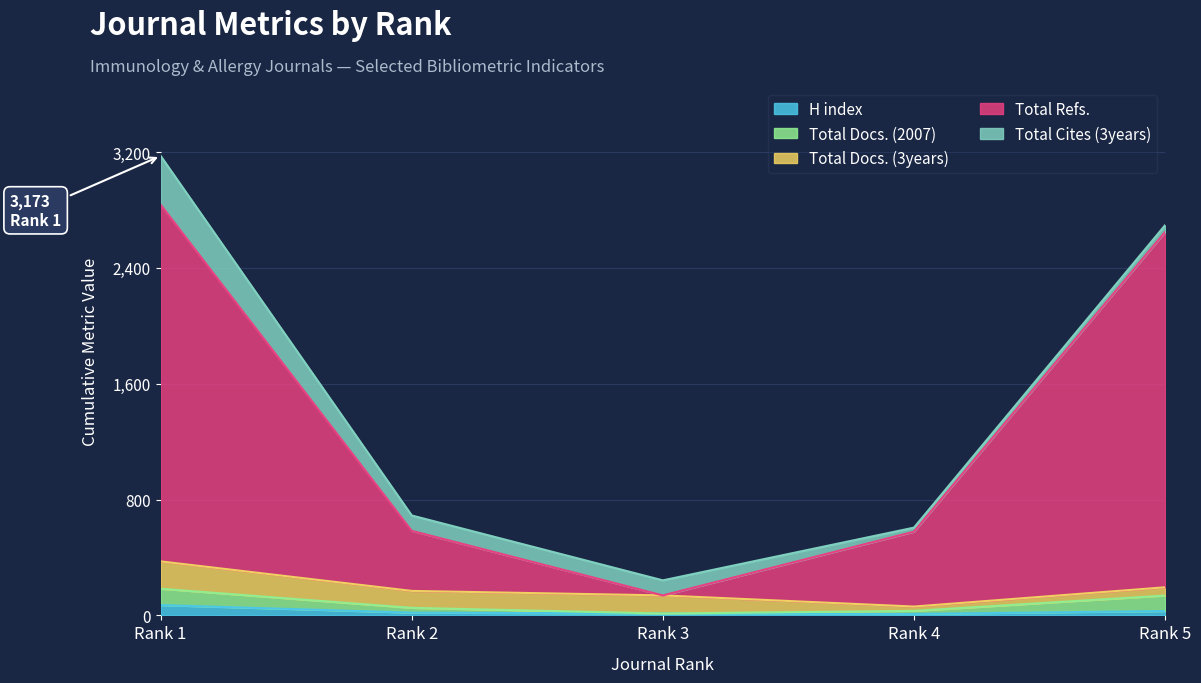

True or false: H index and Total Refs. intersect in this chart.

False